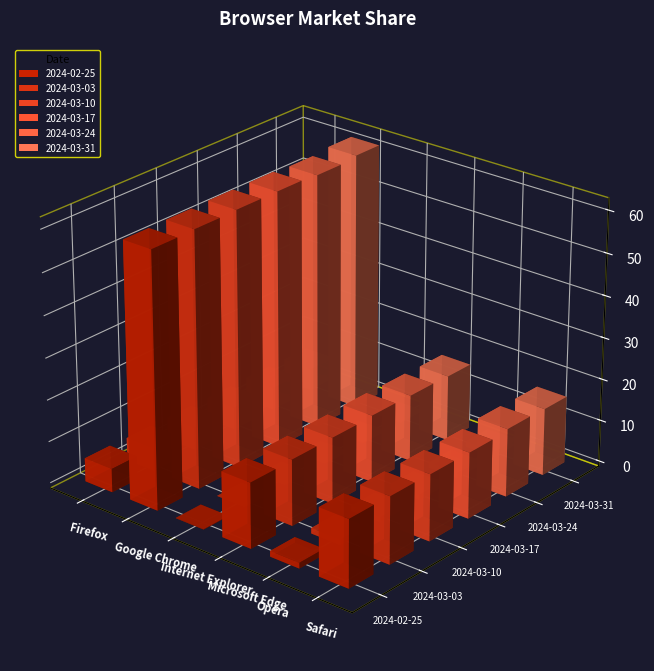

At how many categories does at least one series exceed 18?

1